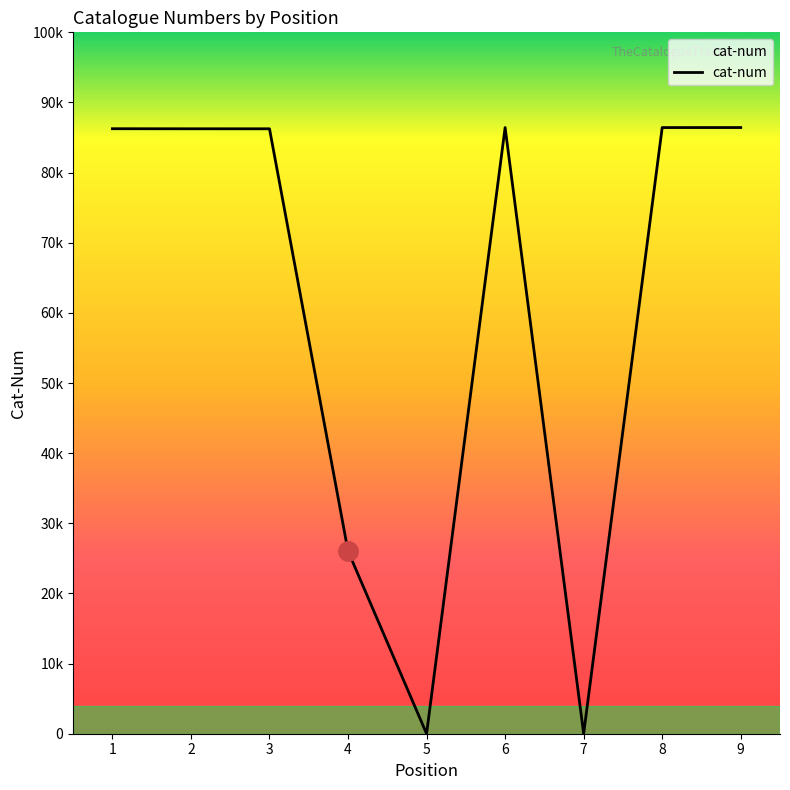

Does the chart have visible grid lines?

No